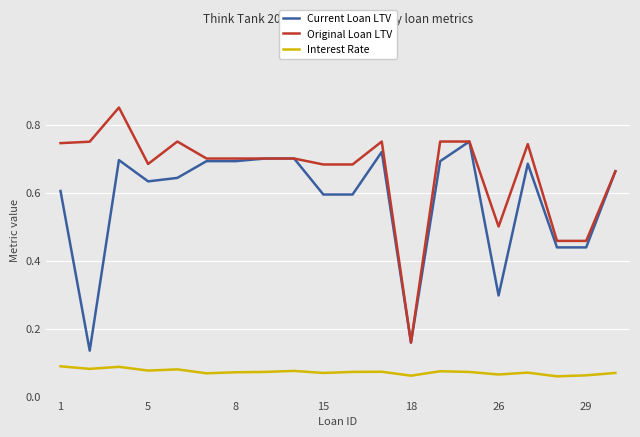

True or false: Original Loan LTV and Interest Rate intersect in this chart.

False